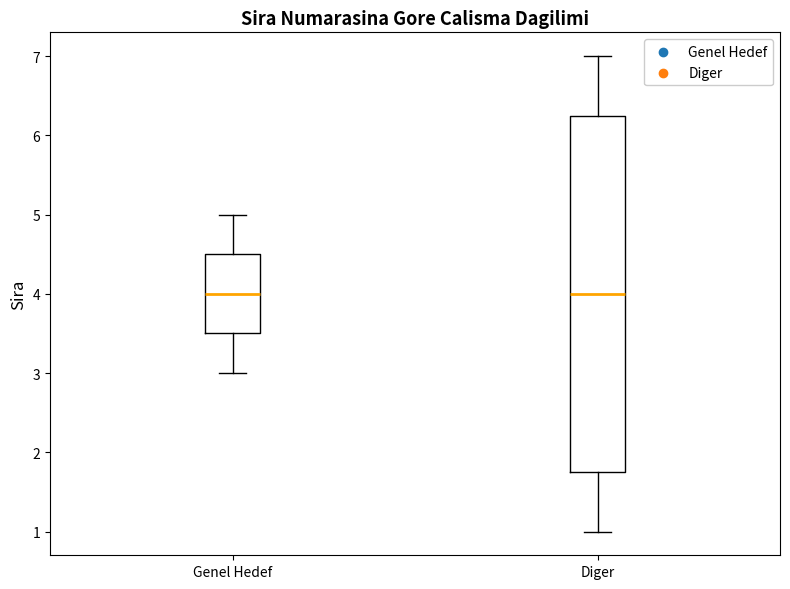

Reading left to right, read every box against the y-axis: the position of its median line, the range the box covers, and the ends of its whiskers. The values are not printed on the chart, so give them approximately, as read against the axis.

Genel Hedef: median 4.0, box 3.5 to 4.5, whiskers 3.0 to 5.0
Diger: median 4.0, box 1.8 to 6.3, whiskers 1.0 to 7.0